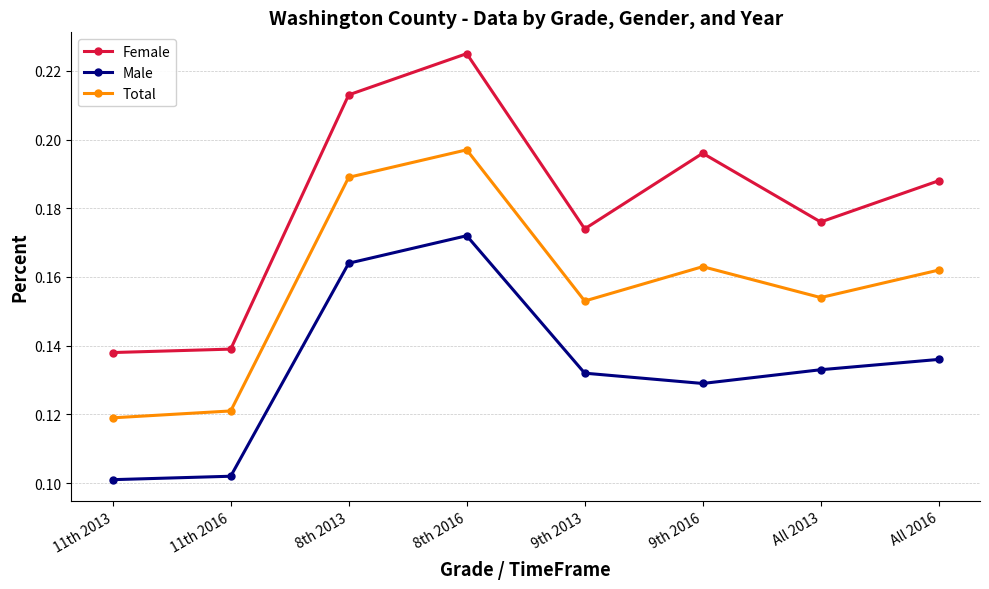

Which label corresponds to the largest value in the chart?

8th 2016